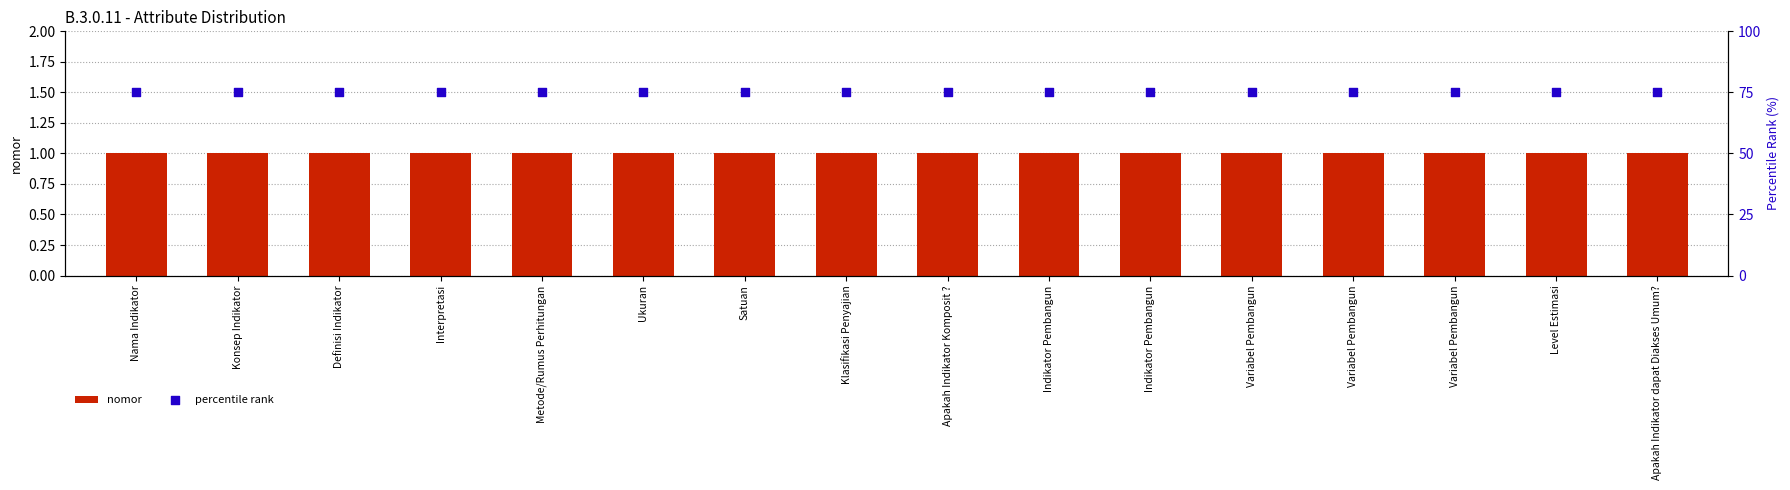

Which series has the largest total across all categories?

percentile rank